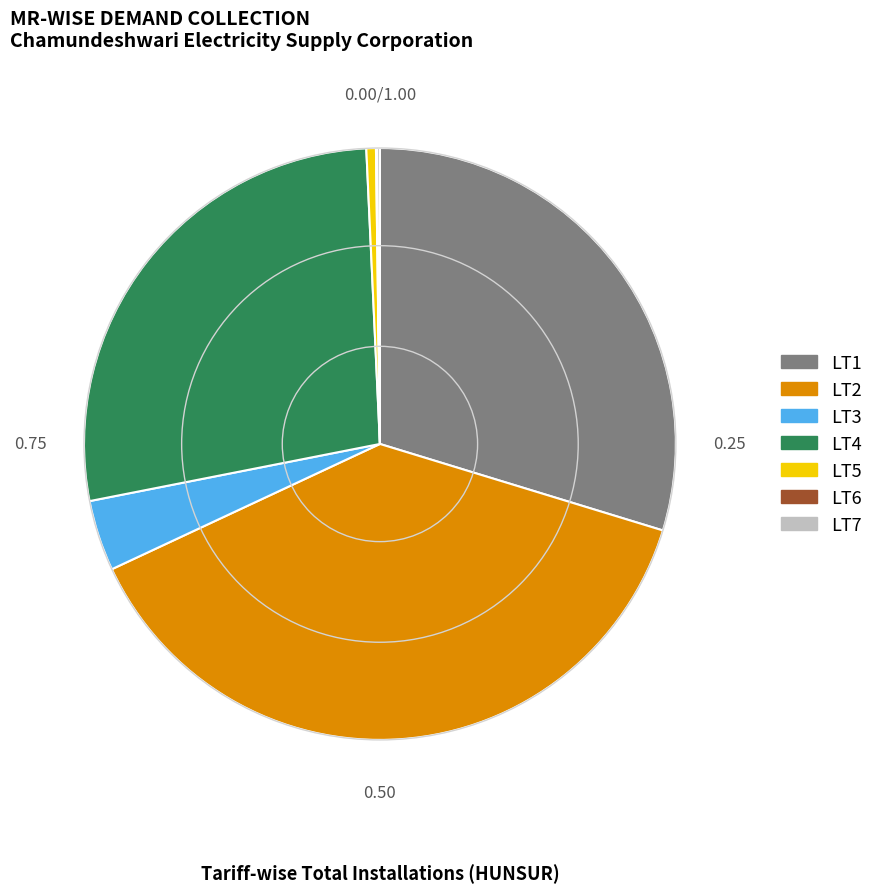

True or false: LT4 accounts for 20% of the total.

False